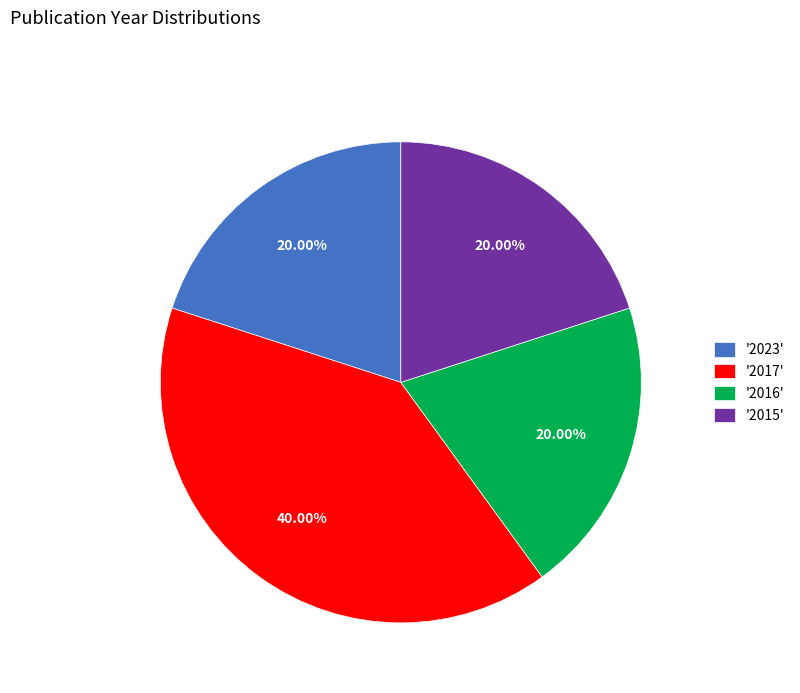

Approximately how many times larger is the value at '2015' compared to '2016'?

1.0